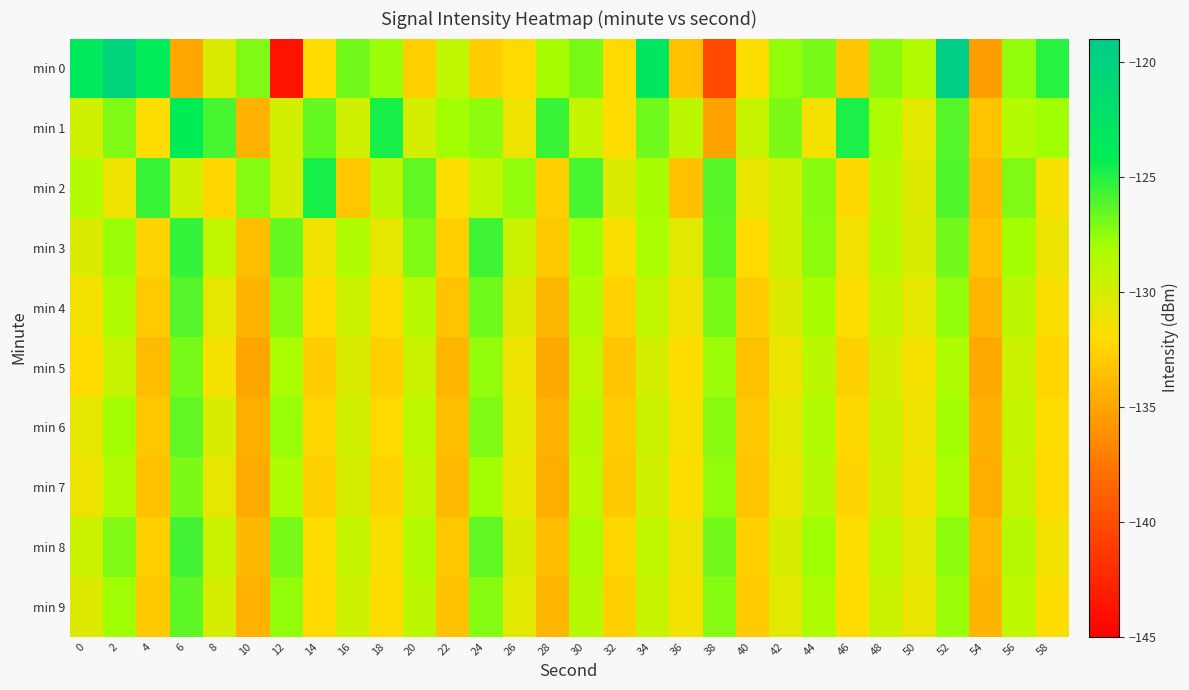

What is the difference between the highest and lowest values at 50?

3.0